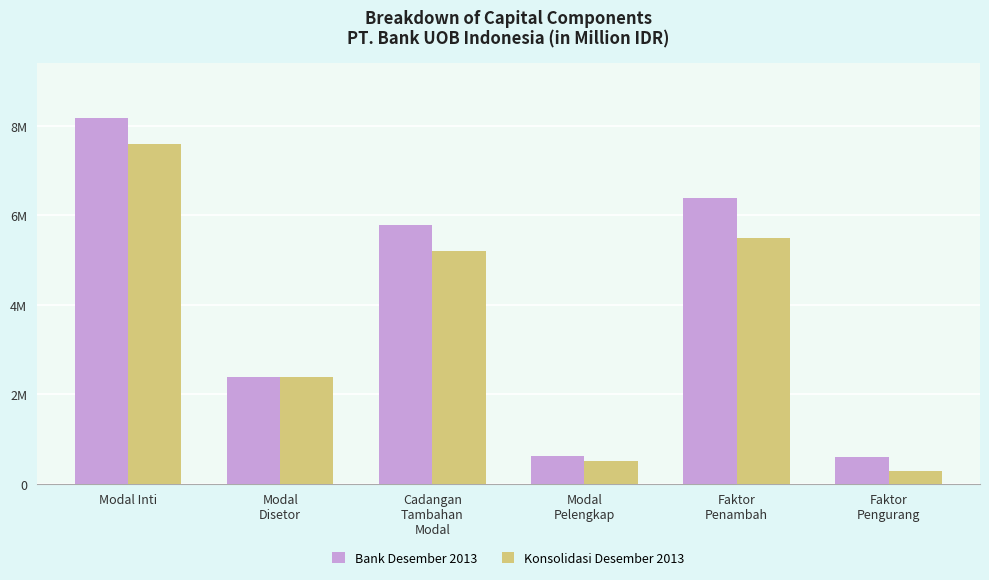

Reading left to right, extract all data points from this chart.

Bank Desember 2013: Modal Inti=8167433	Modal
Disetor=2388471	Cadangan
Tambahan
Modal=5778962	Modal
Pelengkap=613123	Faktor
Penambah=6380945	Faktor
Pengurang=601983
Konsolidasi Desember 2013: Modal Inti=7593355	Modal
Disetor=2388471	Cadangan
Tambahan
Modal=5204884	Modal
Pelengkap=507389	Faktor
Penambah=5498249	Faktor
Pengurang=293365